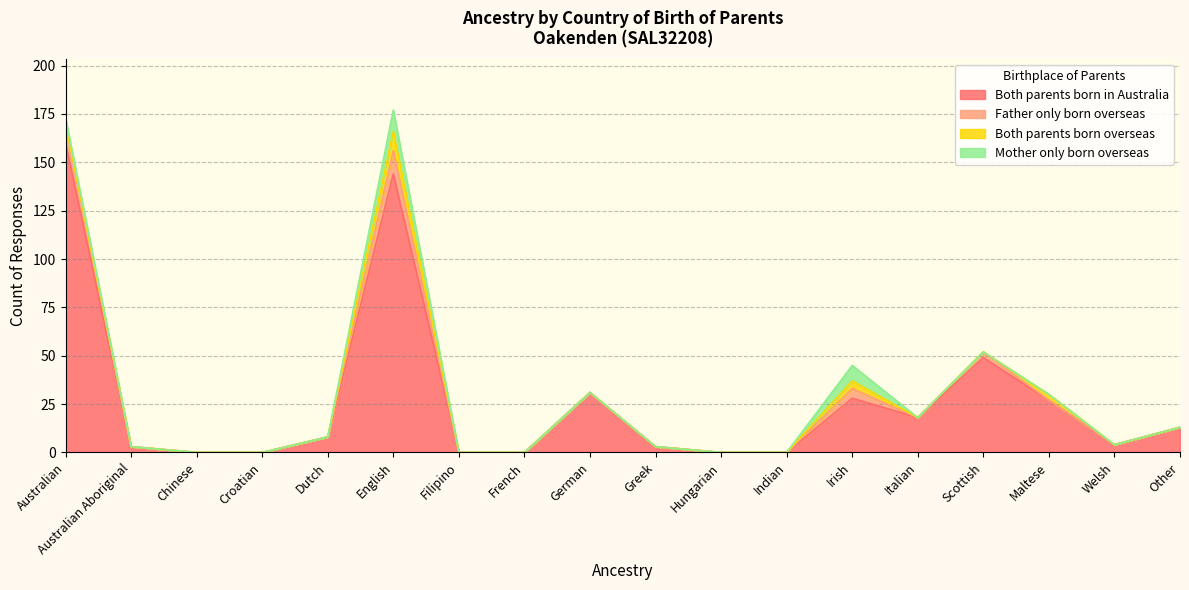

How many positive values does the Mother only born overseas series have?

3